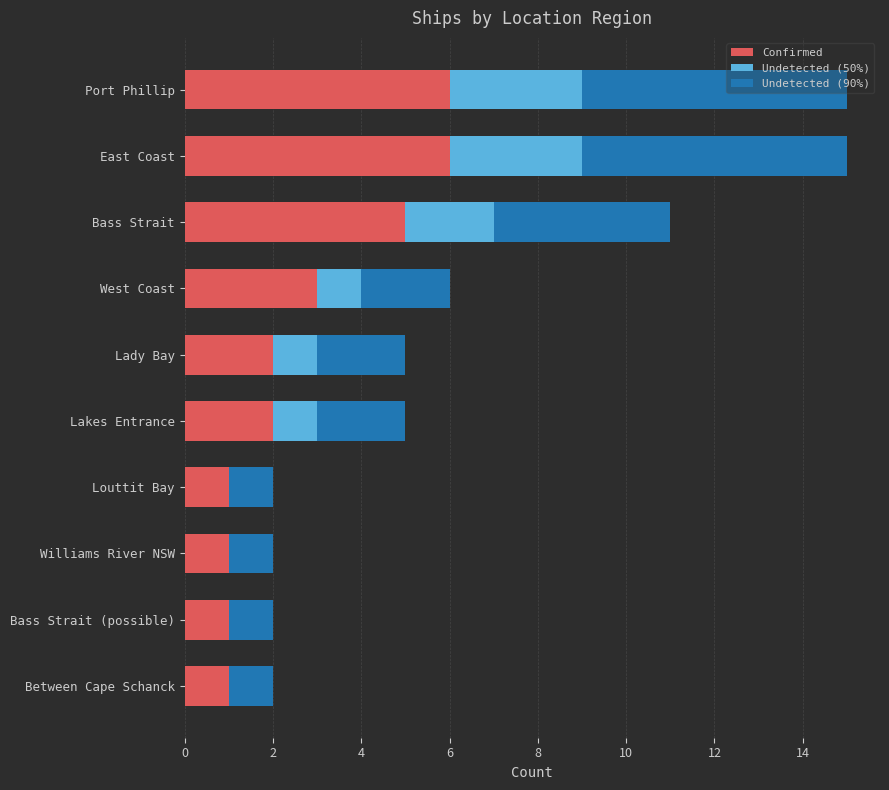

The value of Confirmed at Port Phillip is 9. True or false?

False